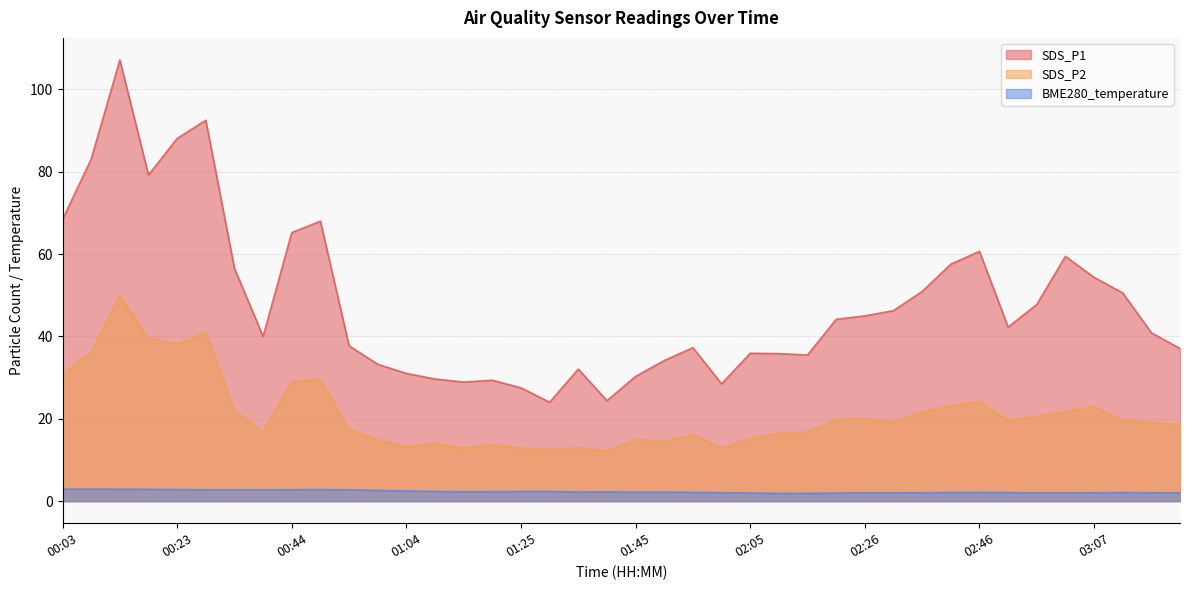

What is the difference between the second highest and minimum values in the BME280_temperature series?

1.0